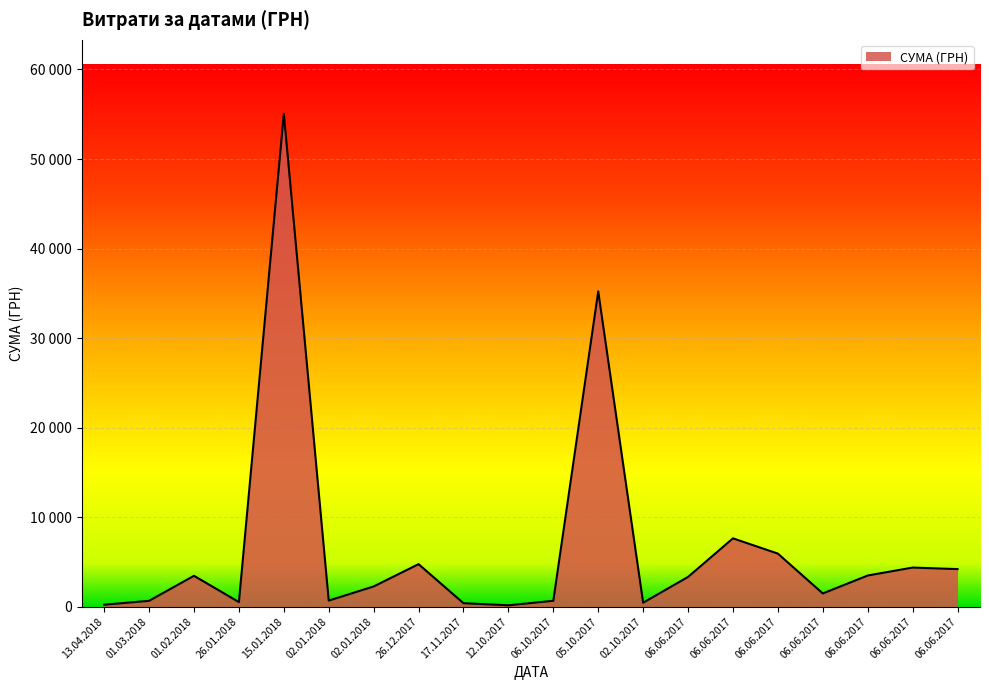

Where is the data nearest to the value 27604?

05.10.2017